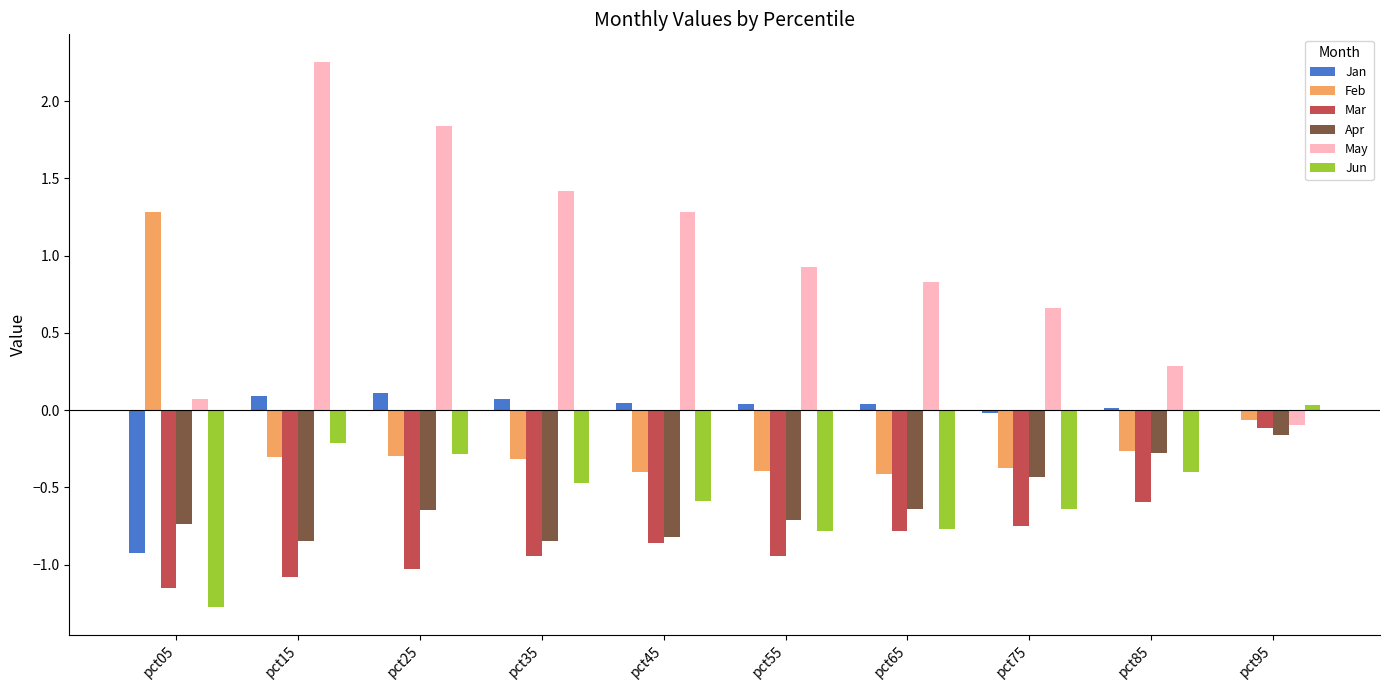

Which series changed the most between pct15 and pct75?

May